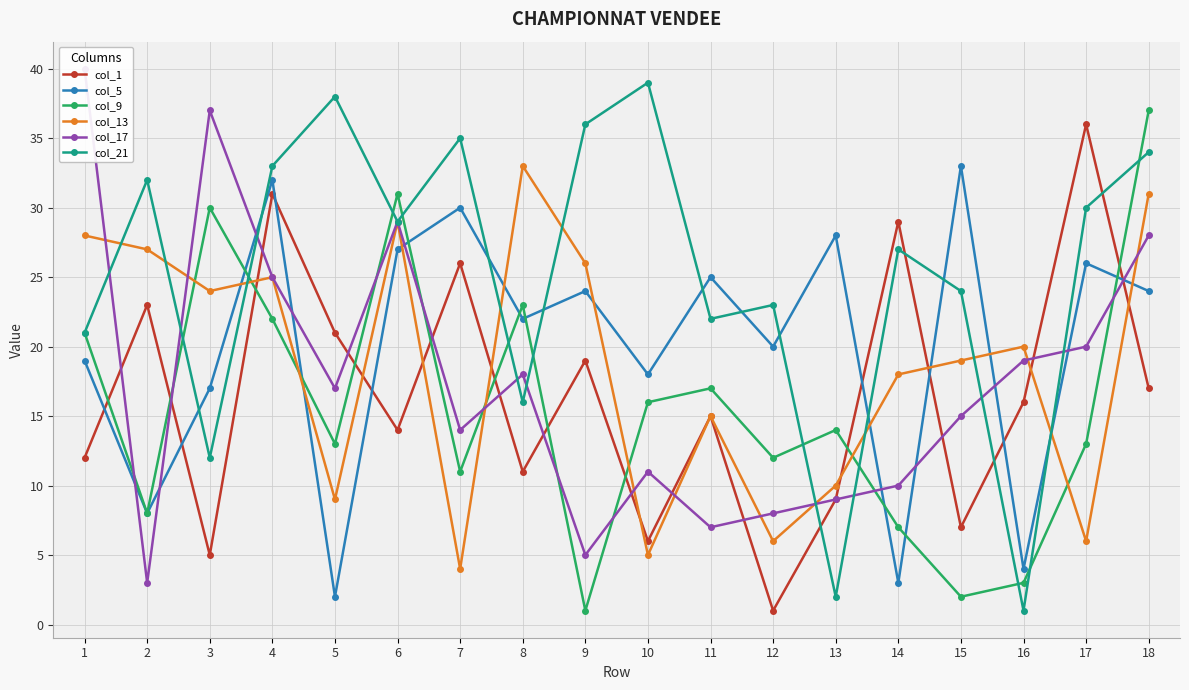

At which category does col_13 reach its first local valley?

3